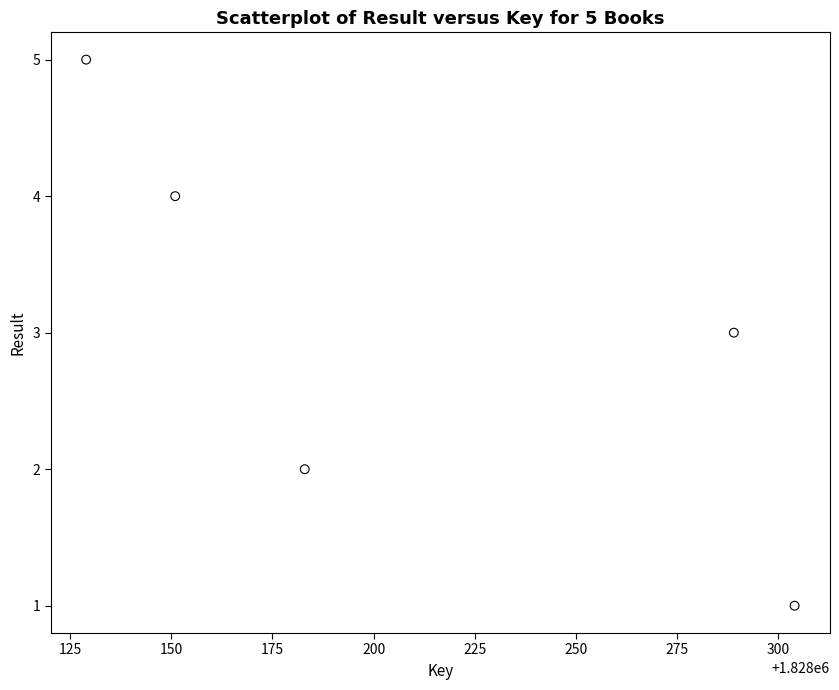

What is the average Y value?

3